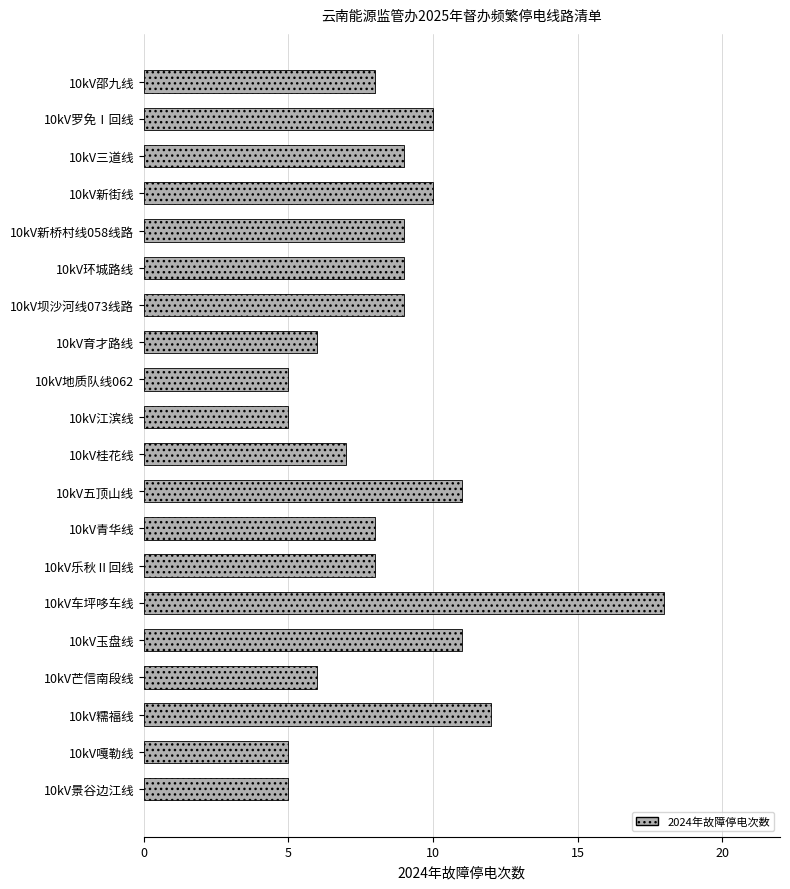

What is the value of the 20th bar from the top?

5